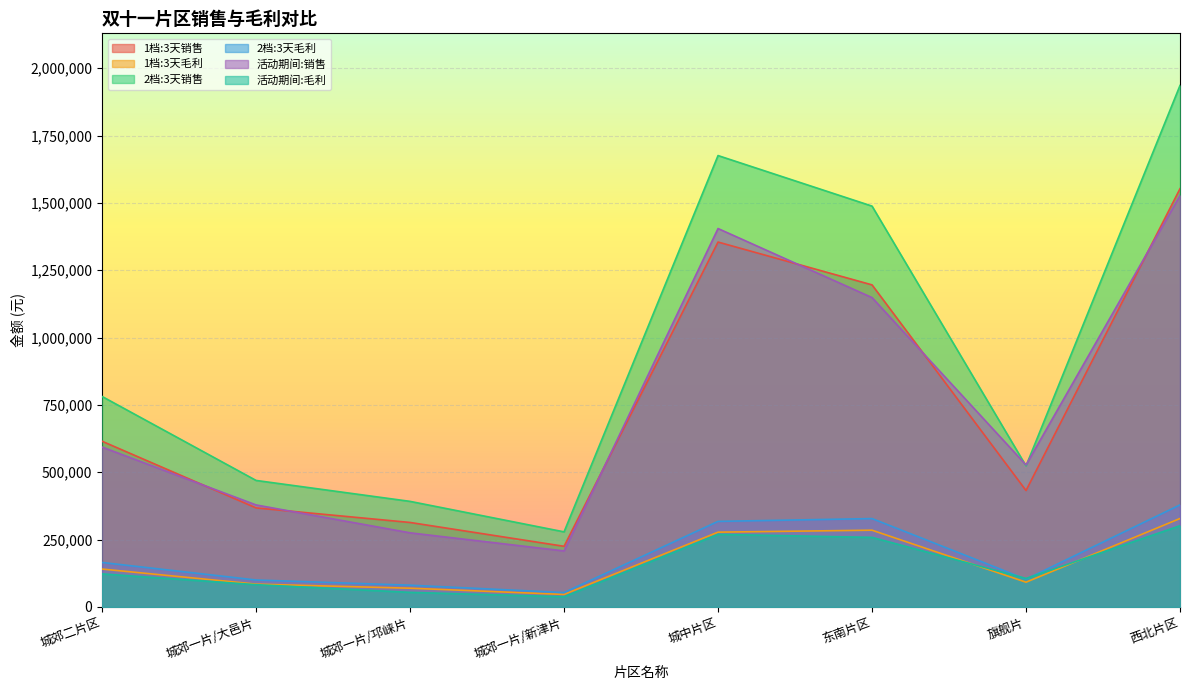

What is the sum of the 1档:3天销售 values at 城郊一片/大邑片 and 城郊一片/邛崃片?

681000.0